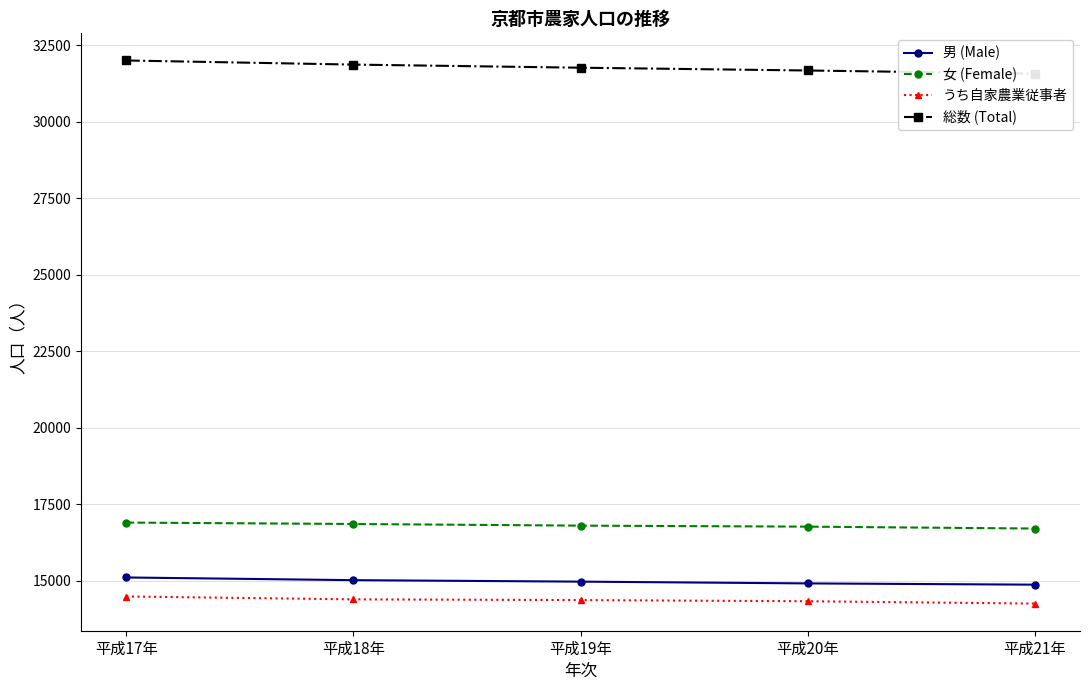

Where does the うち自家農業従事者 series first go above 14363?

平成17年